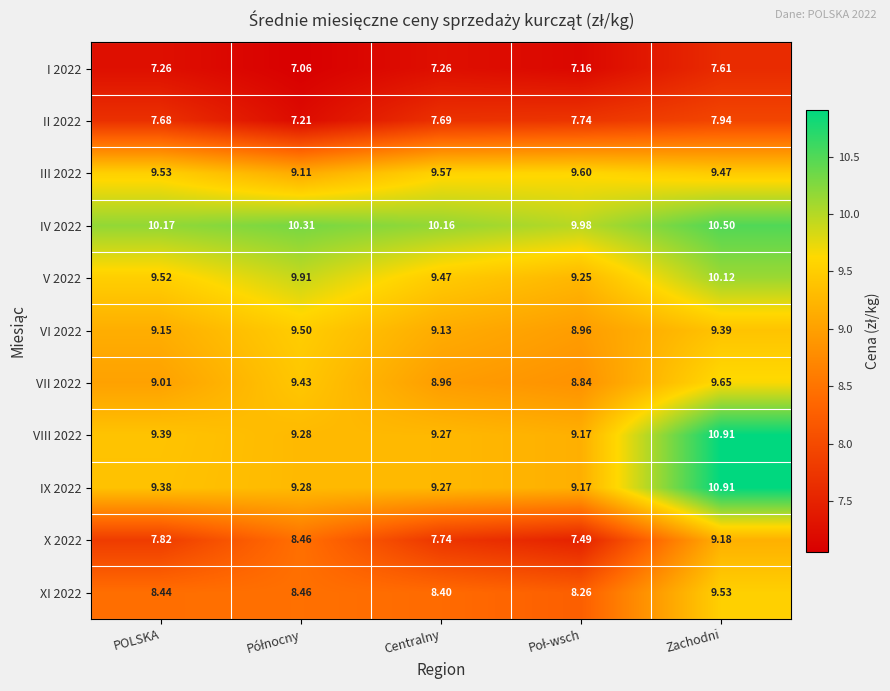

Is the value of XI 2022 at POLSKA greater than the value of V 2022 at Zachodni?

No